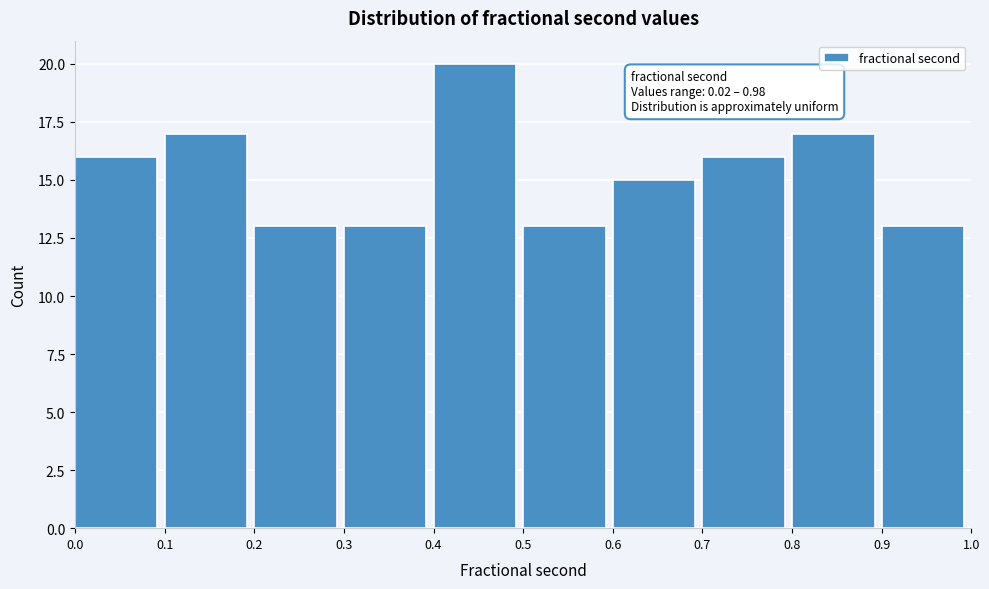

Over which range of the x-axis is the bar tallest?

0.4 to 0.5